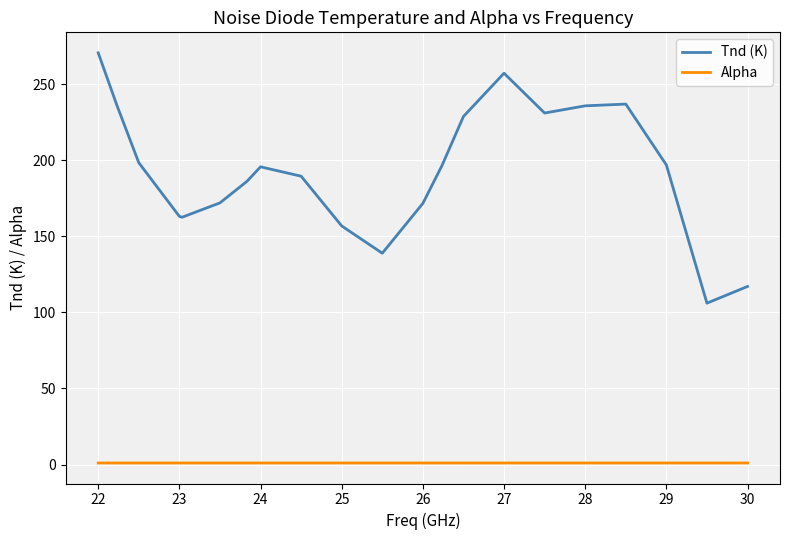

What is the maximum value for Alpha?

1.0